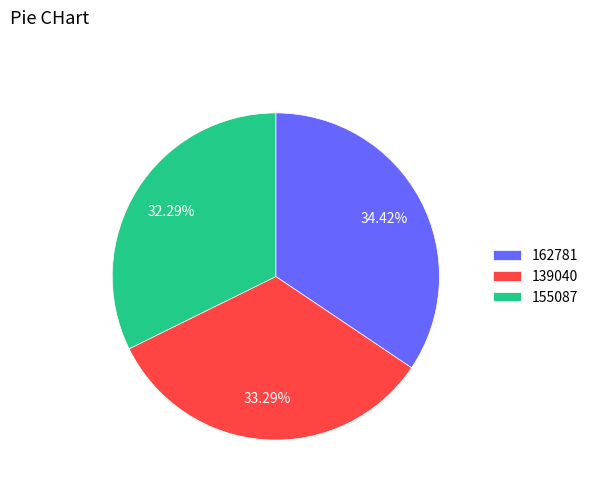

What is the ratio of the value at 155087 to the value at 162781?

0.9